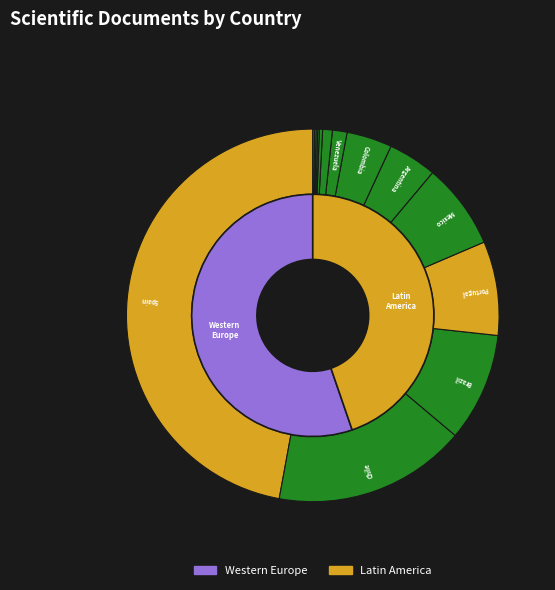

What is the largest slice in the pie chart?

Spain